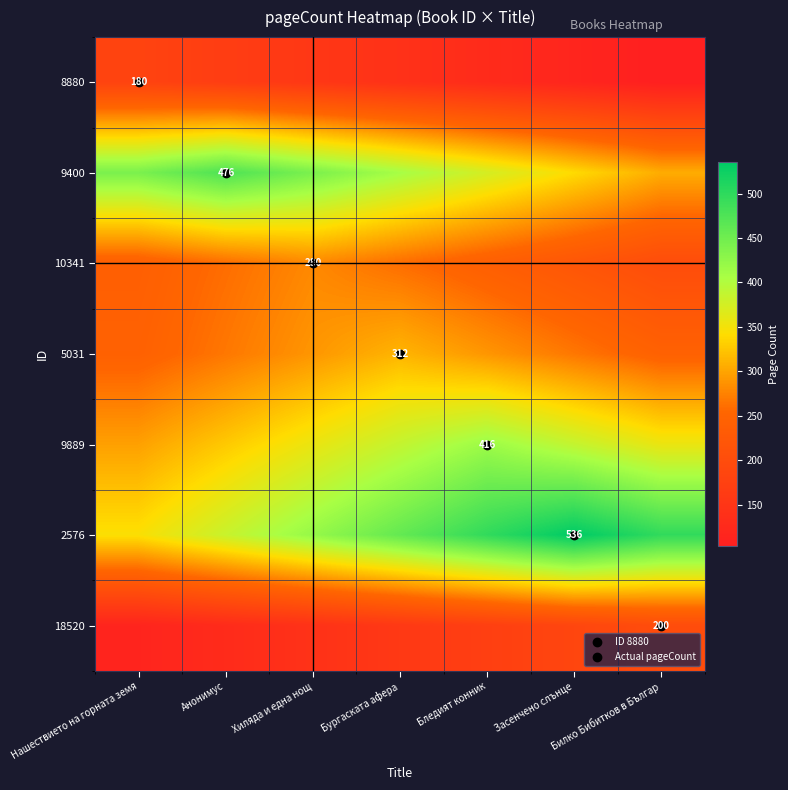

List the labels in order of 5031 value, smallest first.

Нашествието на горната земя, Билко Бибитков в Българ, Анонимус, Засенчено слънце, Хиляда и една нощ, Бледият конник, Бургаската афера